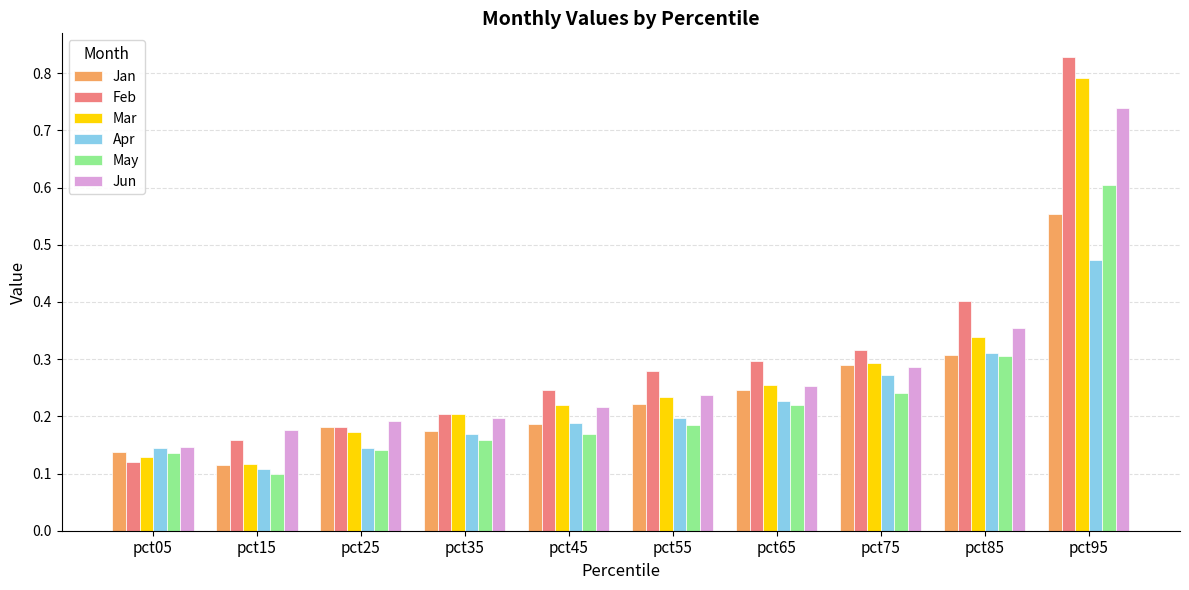

How many Feb values are between 0 and 1?

10